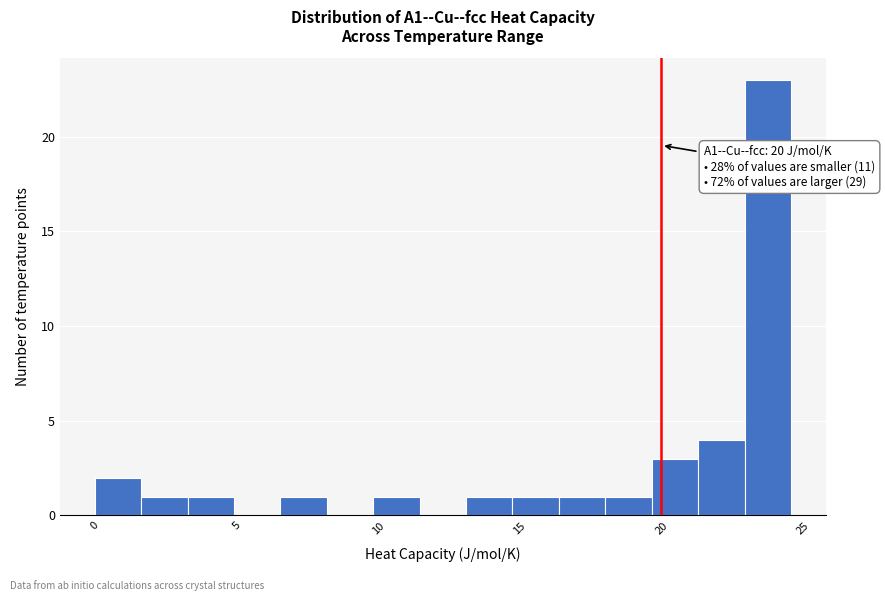

Read against the x-axis, roughly where is the centre of the tallest bar?

24.0